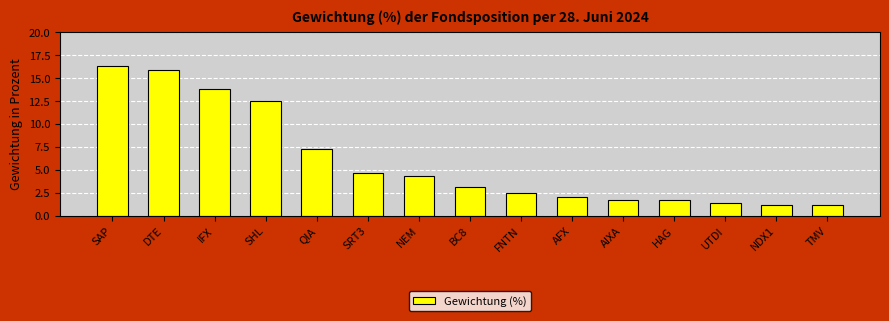

What is the maximum value shown in the chart?

16.3